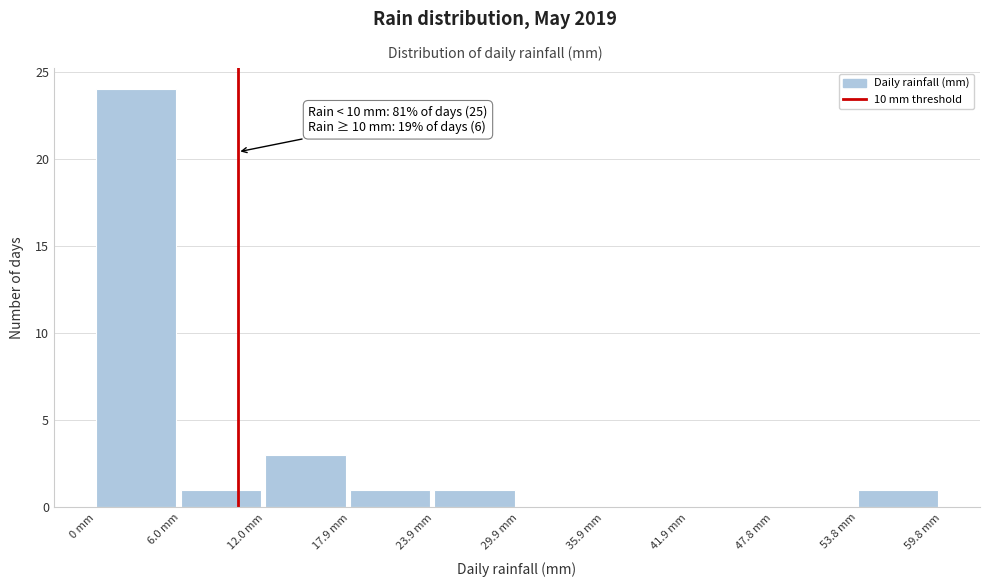

Over which range of the x-axis is the bar tallest?

0 to 6